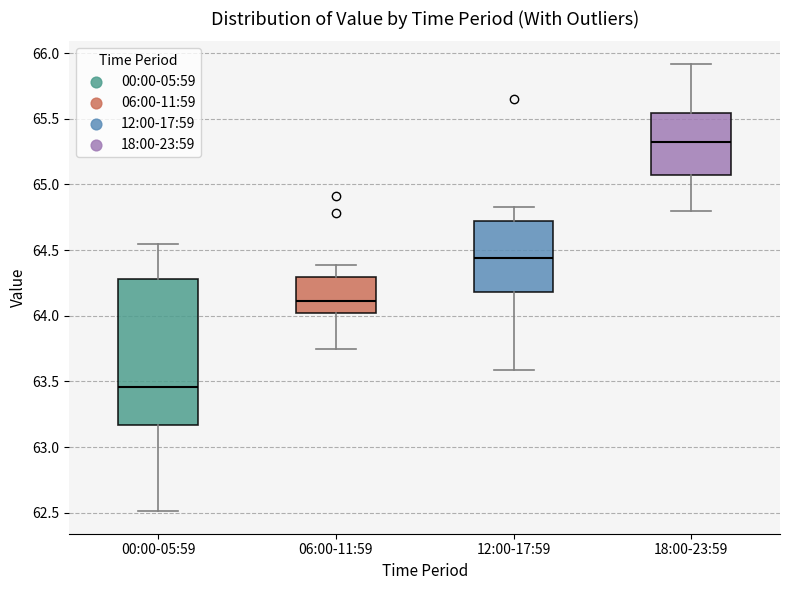

Which box's median line is the lowest?

00:00-05:59